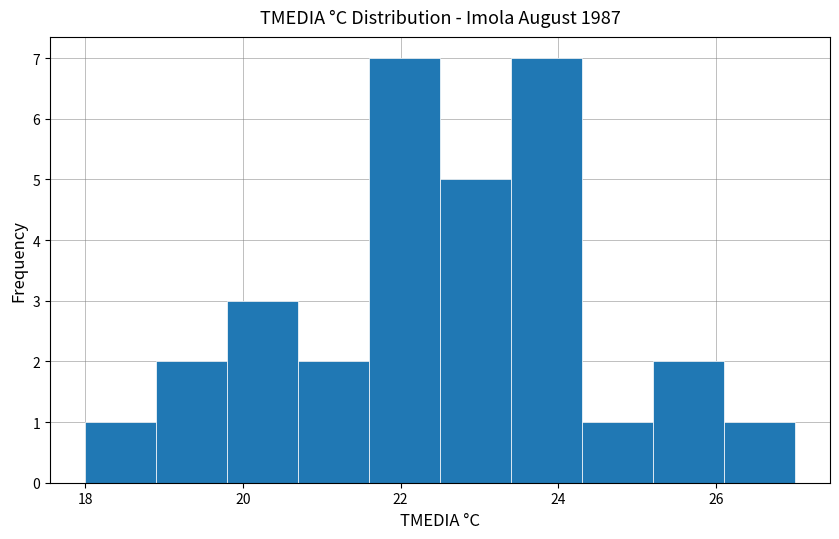

How tall is the bar that spans 19.8 to 20.7 on the x-axis? Neither the bar edges nor the heights are printed on the chart, so give them approximately, as read against the axes.

3